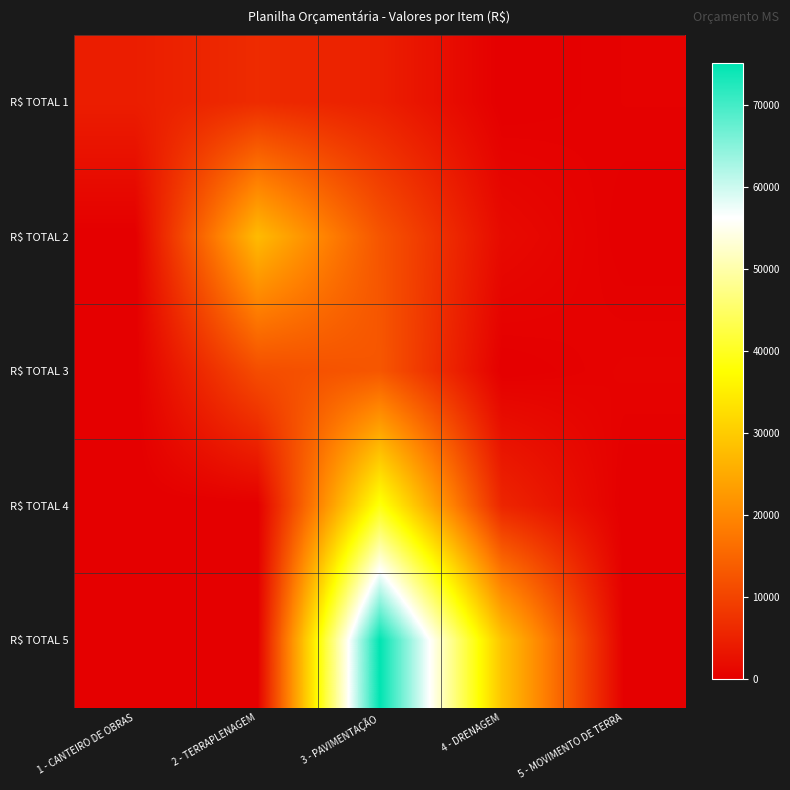

What is the total value across all series at 5 - MOVIMENTO DE TERRA?

1190.7